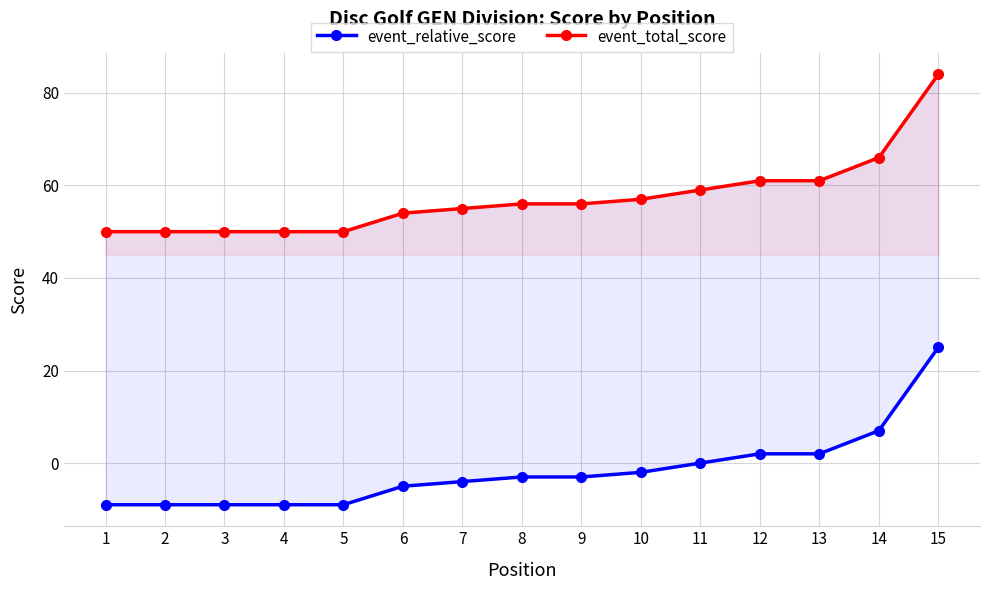

The value of event_total_score at 7 is 55. True or false?

True